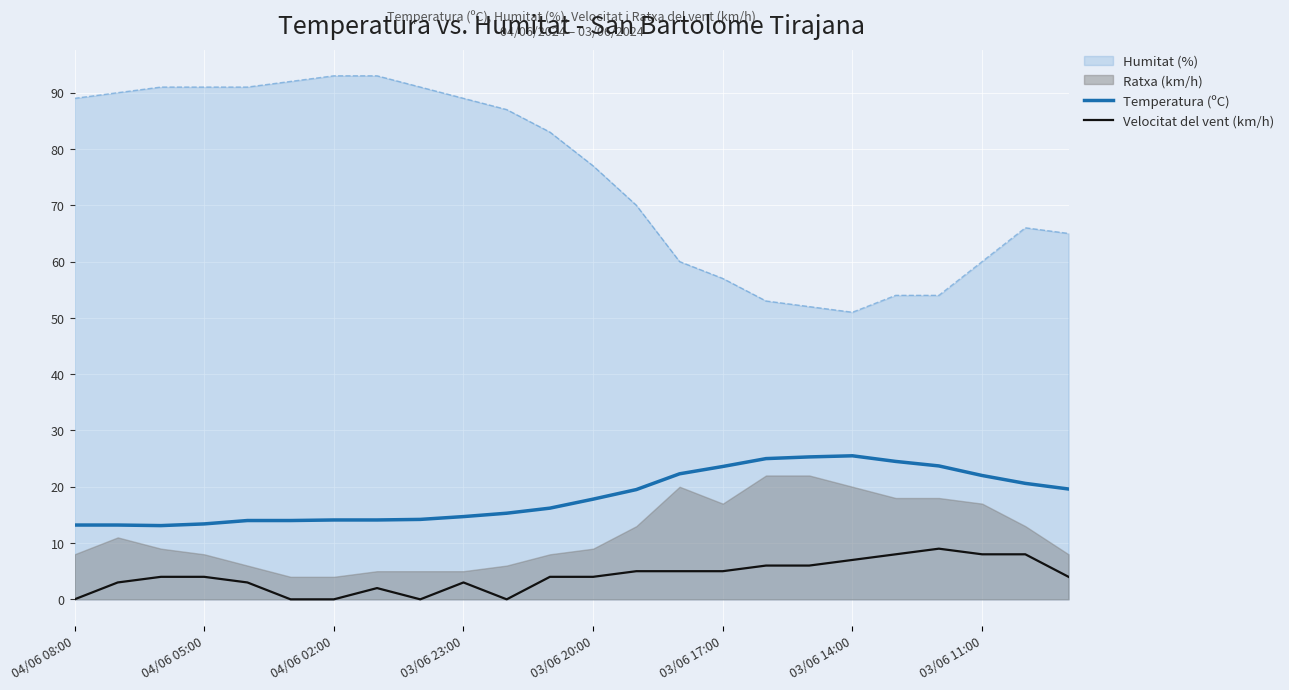

What is the highest value of the Velocitat del vent (km/h) series?

9.0